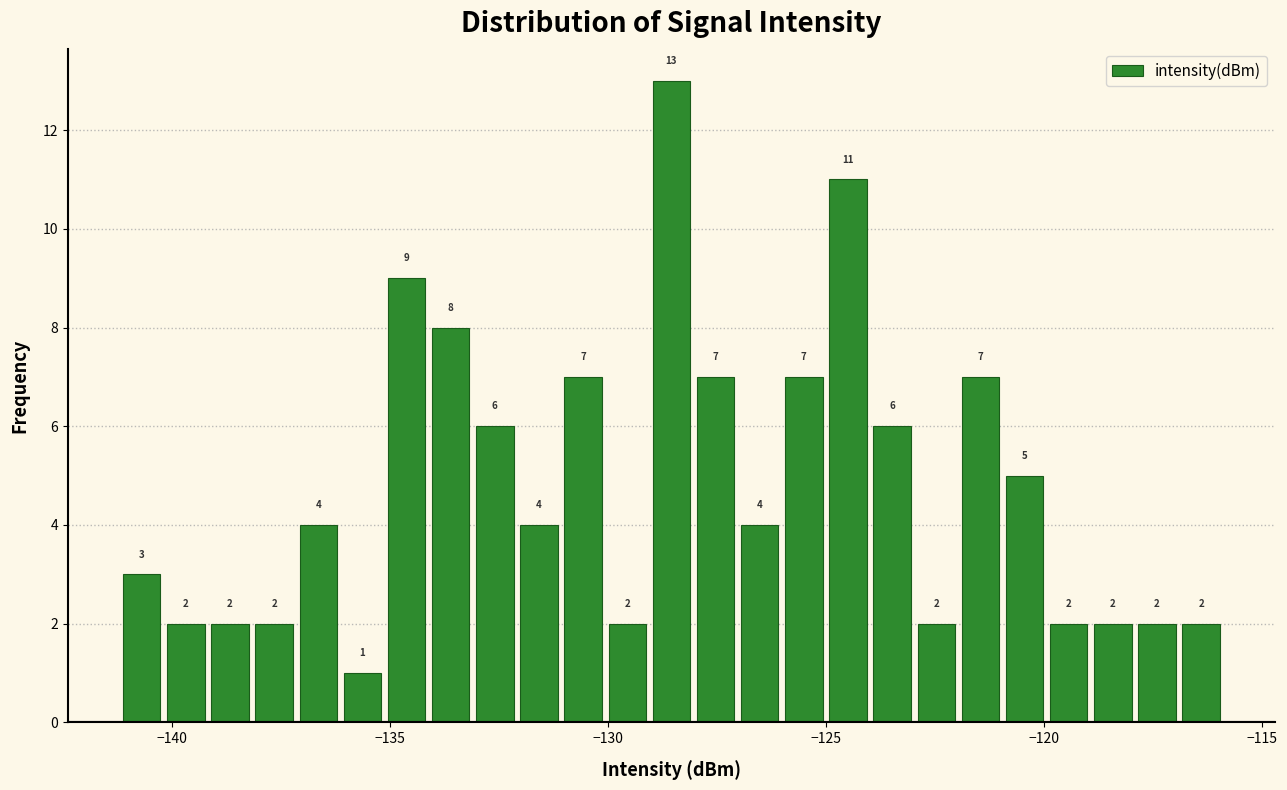

Read against the x-axis, roughly where is the centre of the tallest bar?

-128.5